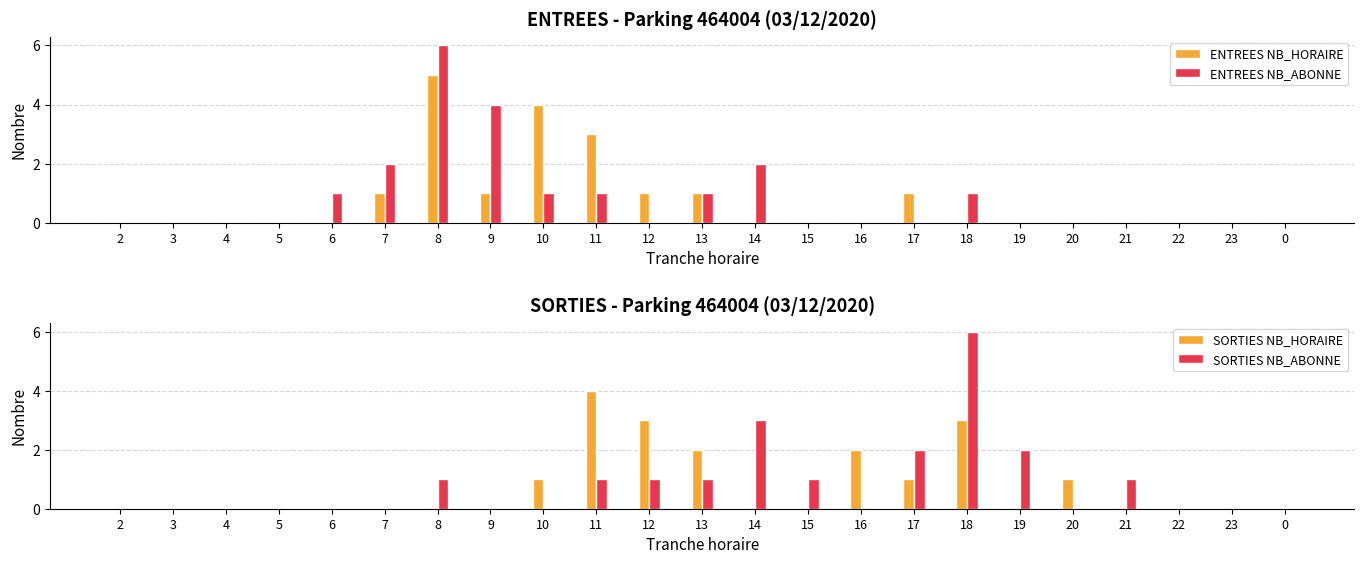

Reading right to left, what are all the values shown in this chart?

ENTREES NB_HORAIRE: 0=0	23=0	22=0	21=0	20=0	19=0	18=0	17=1	16=0	15=0	14=0	13=1	12=1	11=3	10=4	9=1	8=5	7=1	6=0	5=0	4=0	3=0	2=0
ENTREES NB_ABONNE: 0=0	23=0	22=0	21=0	20=0	19=0	18=1	17=0	16=0	15=0	14=2	13=1	12=0	11=1	10=1	9=4	8=6	7=2	6=1	5=0	4=0	3=0	2=0
SORTIES NB_HORAIRE: 0=0	23=0	22=0	21=0	20=1	19=0	18=3	17=1	16=2	15=0	14=0	13=2	12=3	11=4	10=1	9=0	8=0	7=0	6=0	5=0	4=0	3=0	2=0
SORTIES NB_ABONNE: 0=0	23=0	22=0	21=1	20=0	19=2	18=6	17=2	16=0	15=1	14=3	13=1	12=1	11=1	10=0	9=0	8=1	7=0	6=0	5=0	4=0	3=0	2=0